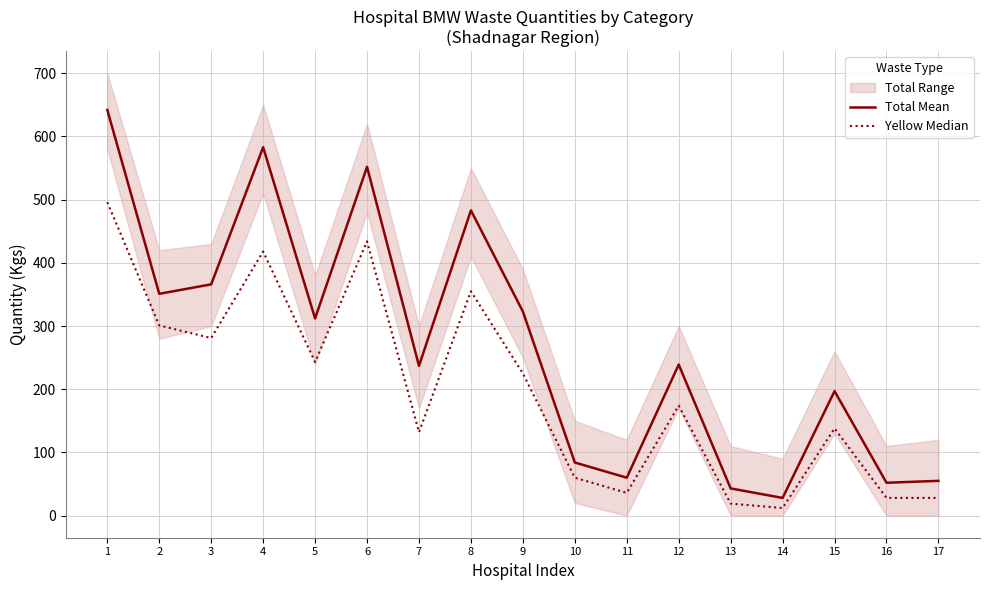

Which series changed the most between 4 and 6?

Total Mean